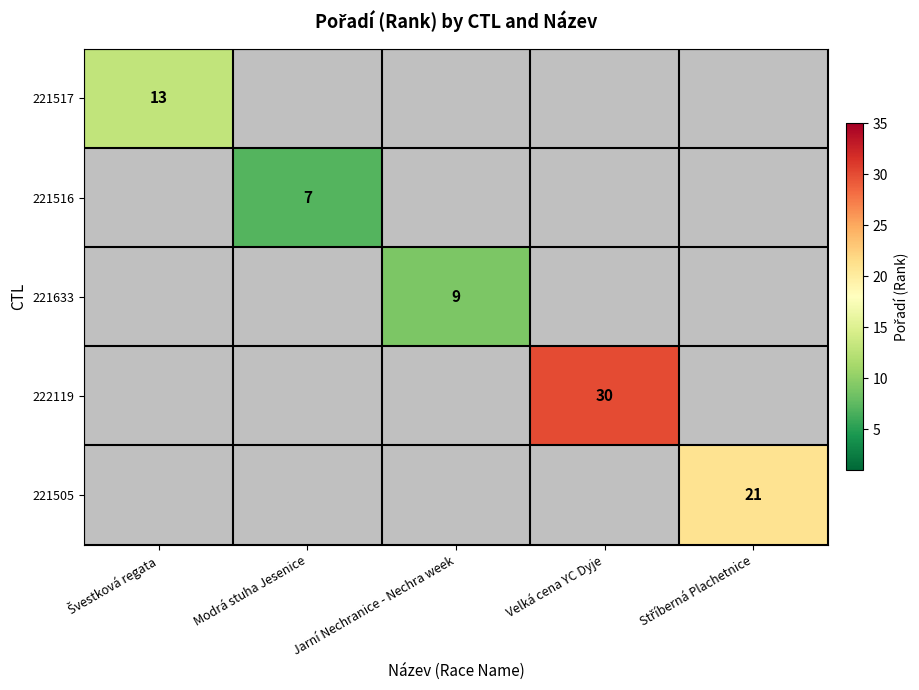

How many categories are shown in the chart?

5